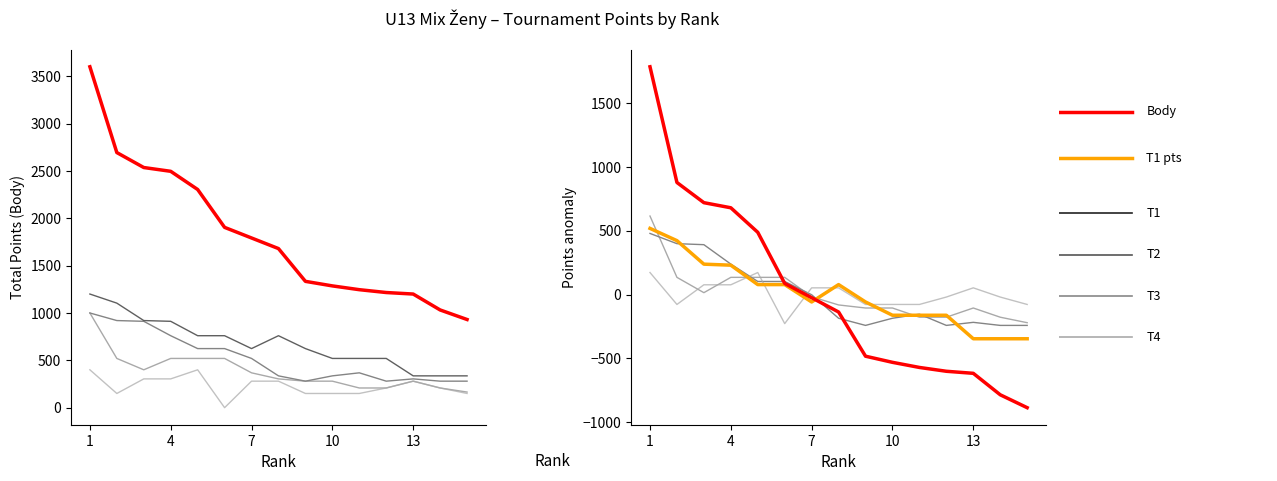

Is this an area chart (filled region under the line)?

No